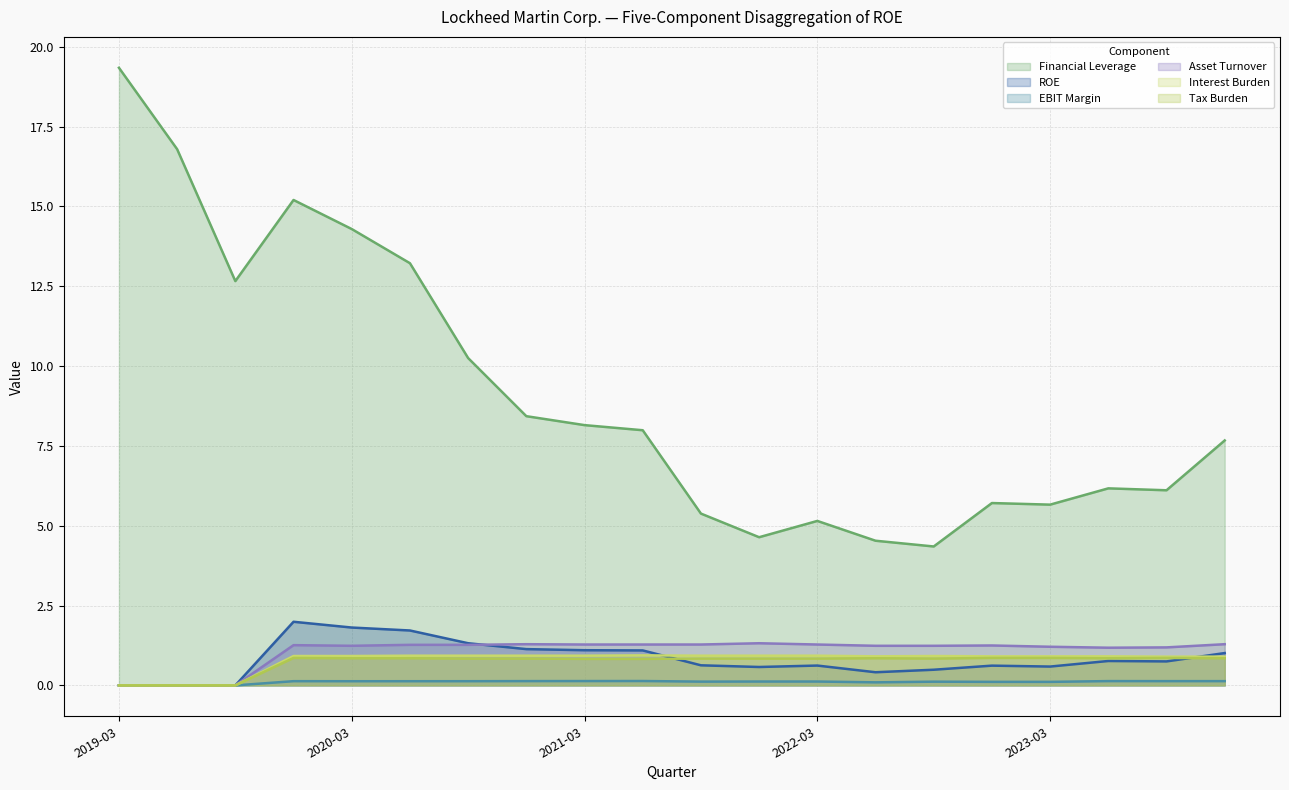

What is the maximum value for Tax Burden?

0.9